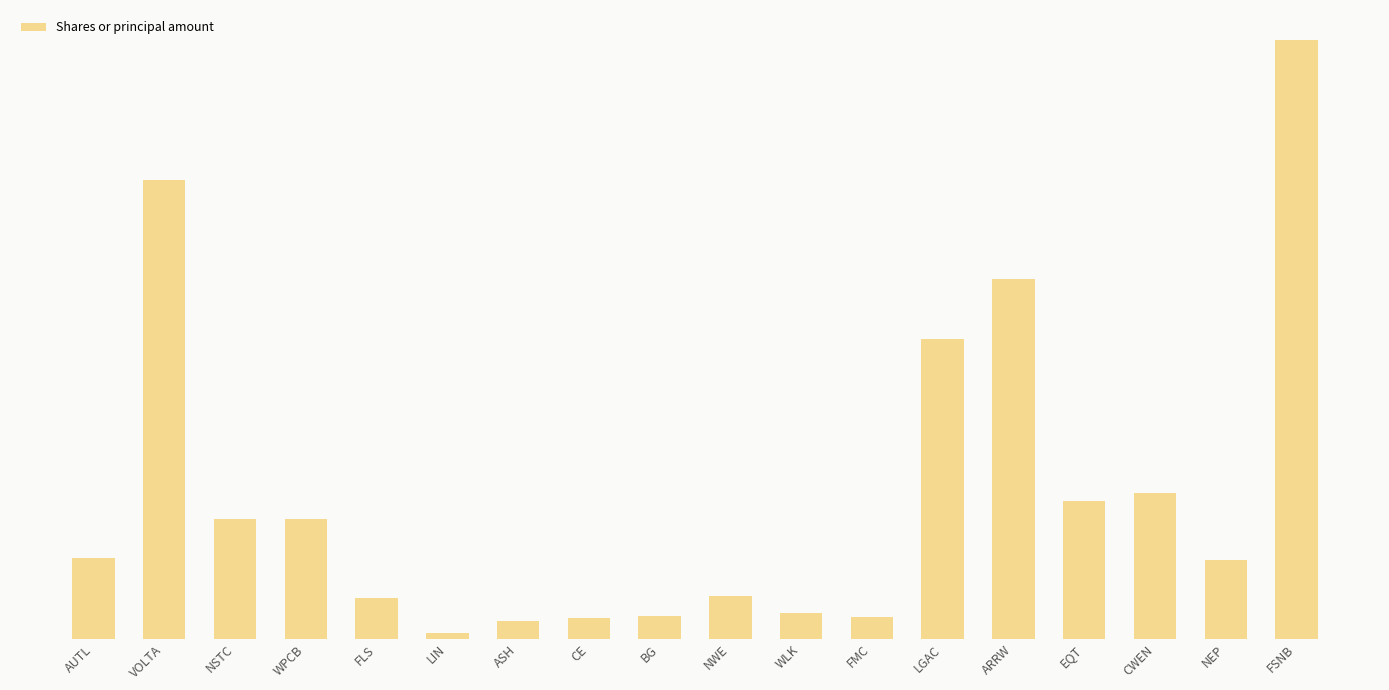

What is the approximate value at FLS, to the nearest 10?

34350